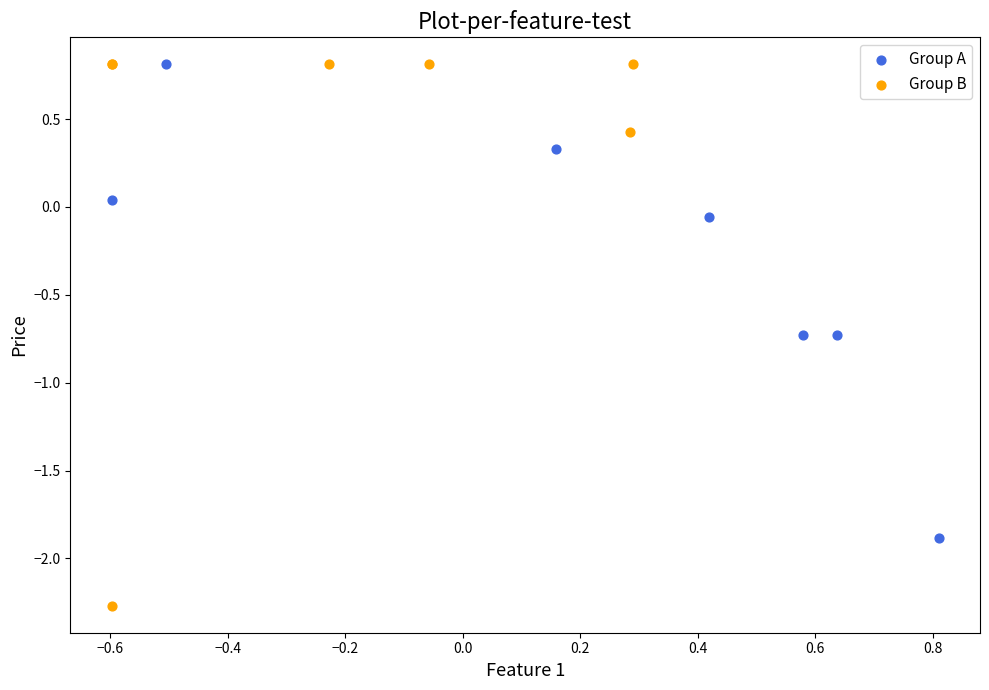

Which series contains the lowest Y value?

Group B